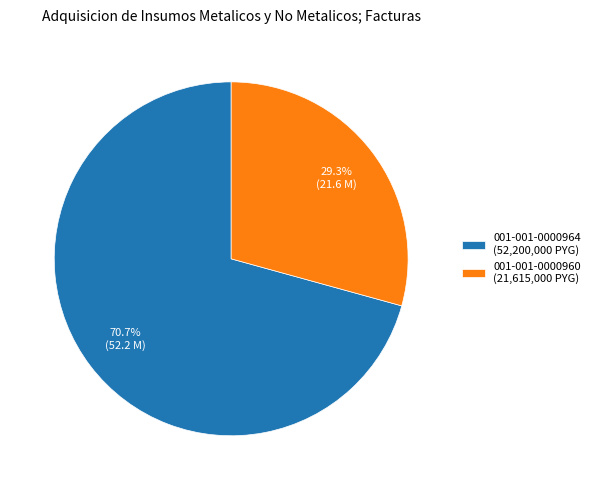

How many slices are in this pie chart?

2